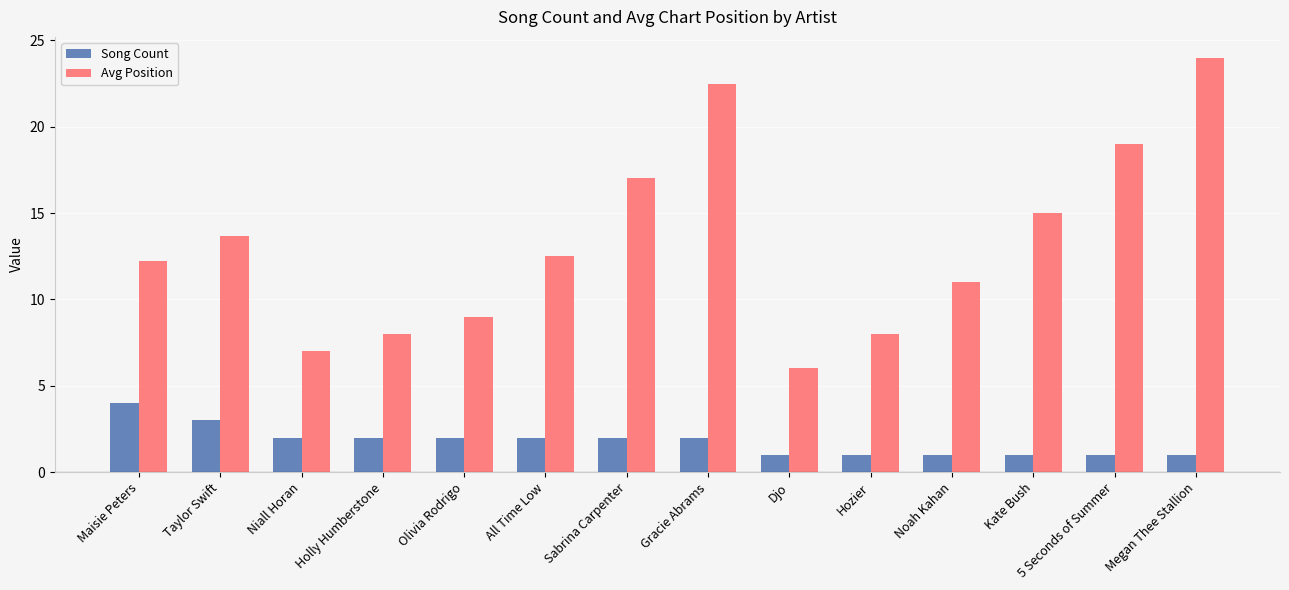

Is the value of Song Count at Holly Humberstone greater than the value of Avg Position at Megan Thee Stallion?

No